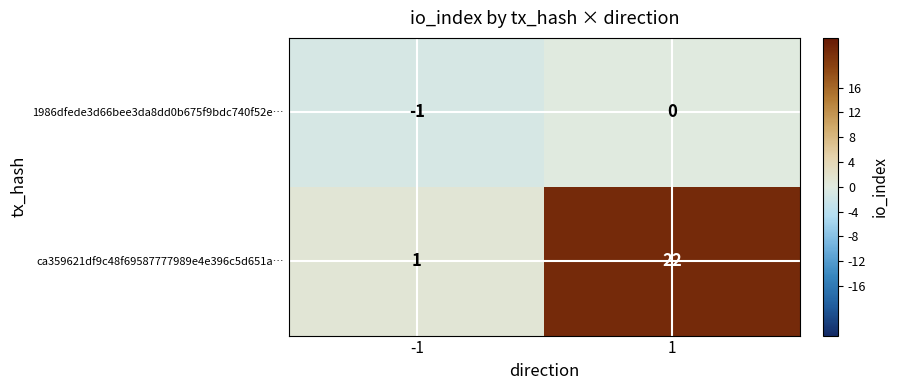

What is the difference between the highest and lowest values at -1?

2